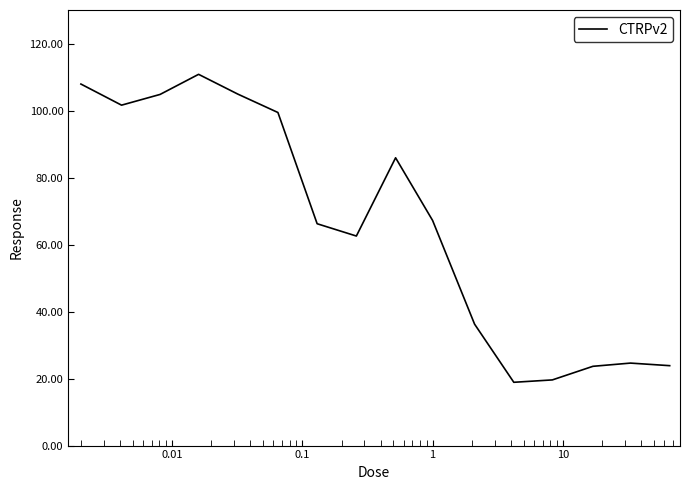

What is the difference between the maximum and minimum values?

91.9